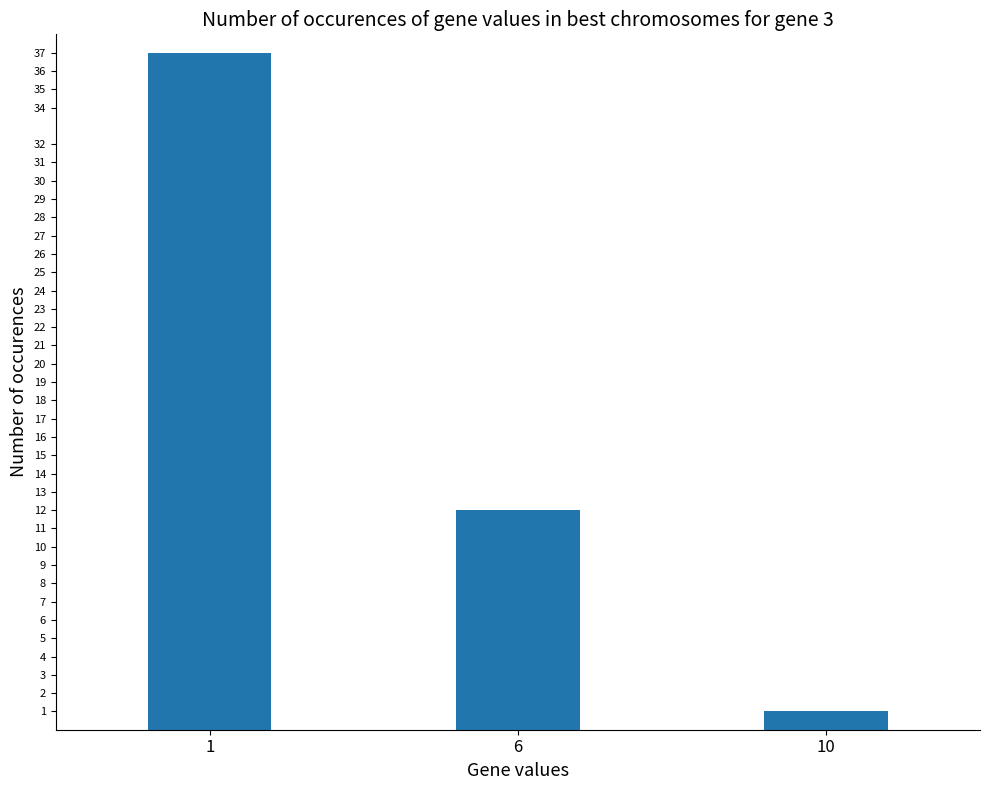

List the labels in order of value, largest first.

1, 6, 10